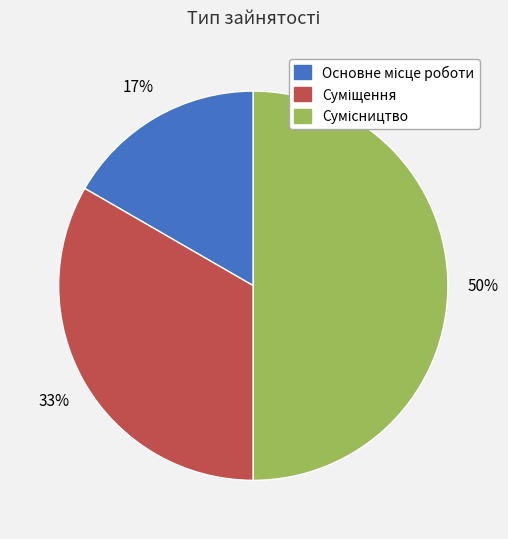

To the nearest percent, what is the average slice percentage?

33%